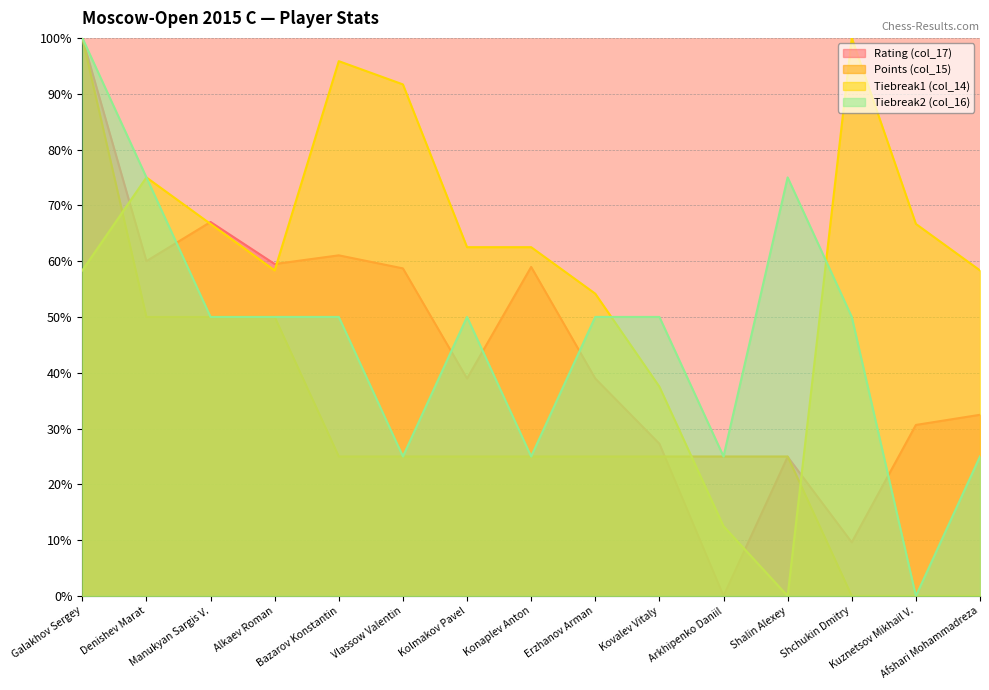

After their last crossing, which series has the higher values: Tiebreak2 (col_16) or Rating (col_17)?

Rating (col_17)